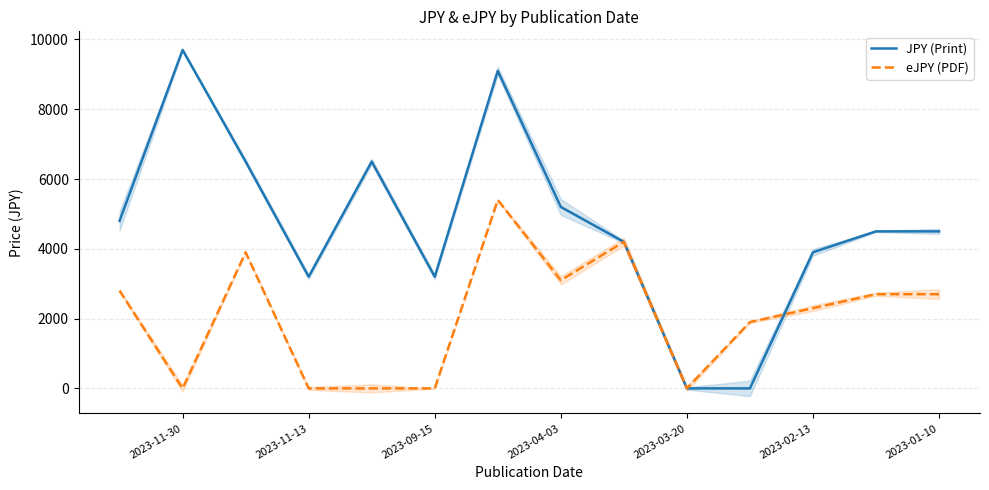

Which has a higher value, 2023-04-03 or 2023-02-13?

2023-04-03